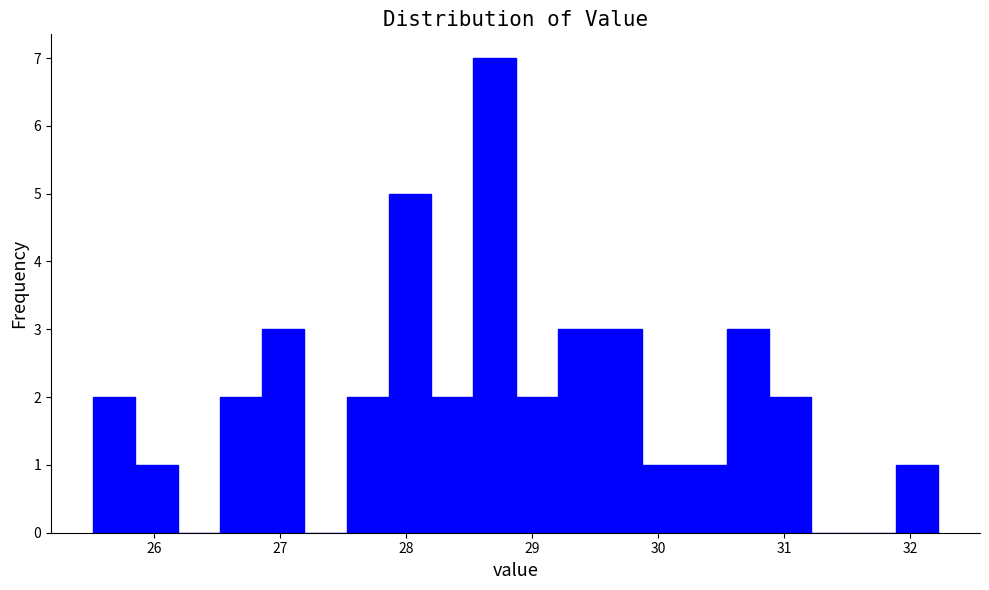

Around what value on the x-axis is the tallest bar? Give the approximate position of its centre, as read against the axis.

28.7